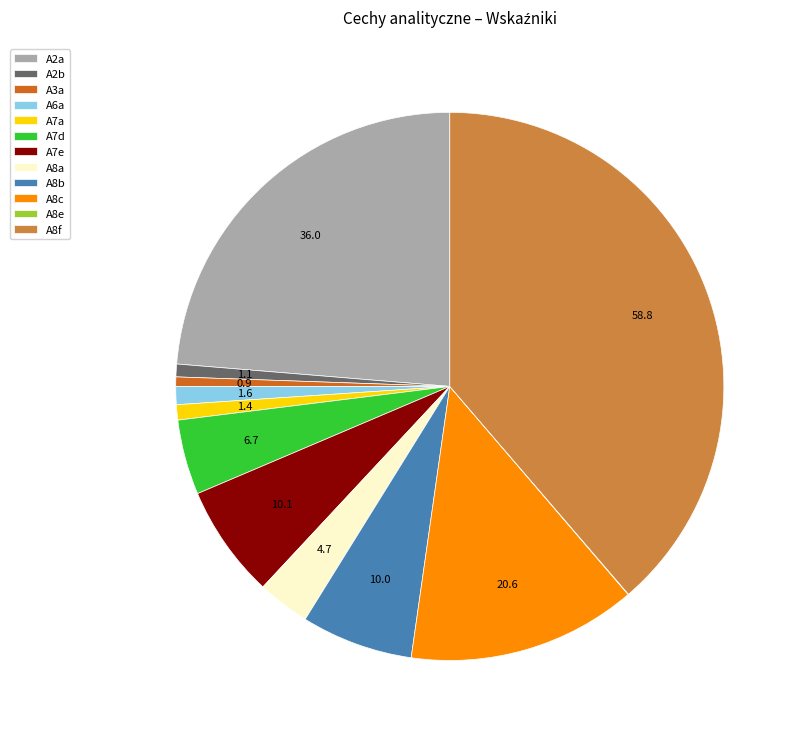

Does A8c account for over 50% of the chart?

No